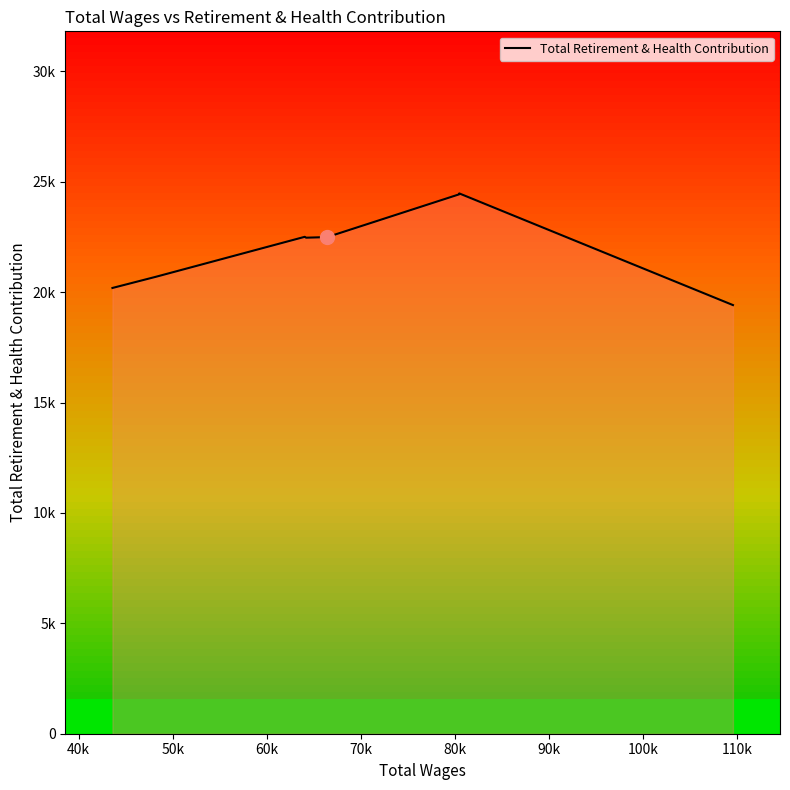

How many data points does each series have?

9